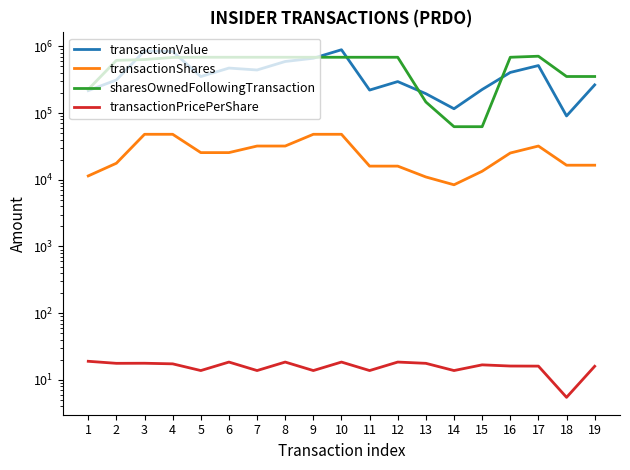

Where is transactionShares nearest to the value 28200?

5